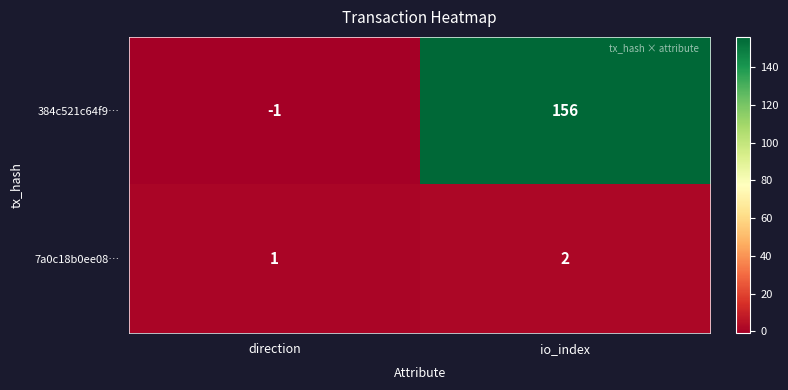

What is the sum of the 384c521c64f9… values at io_index and direction?

155